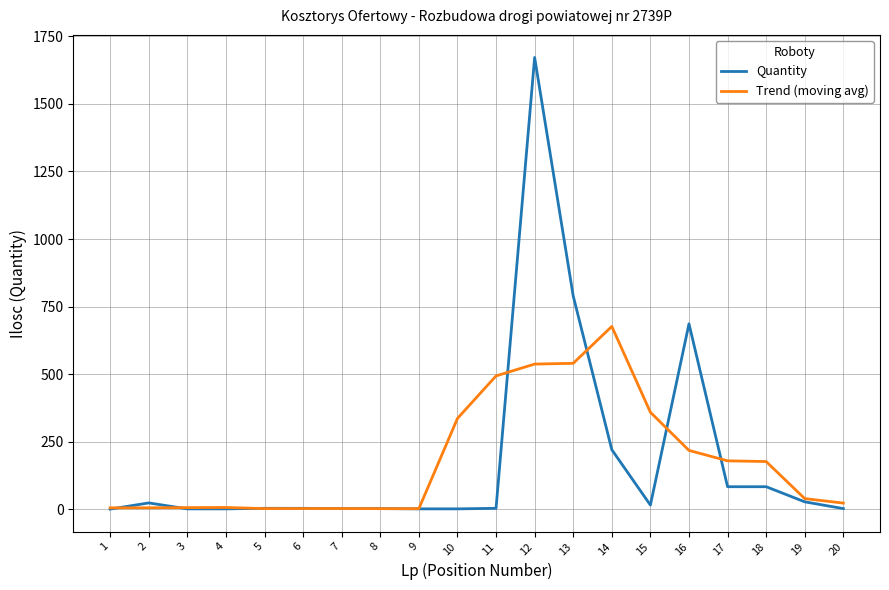

What is the highest value of the Trend (moving avg) series?

676.4